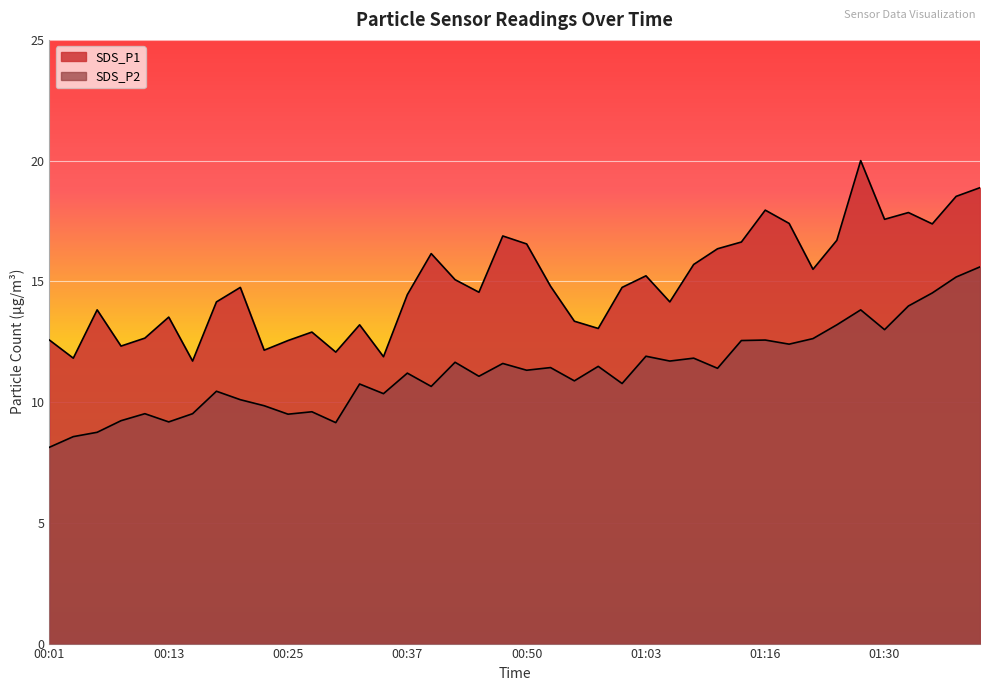

What is the total value across all series at 00:50?

27.9